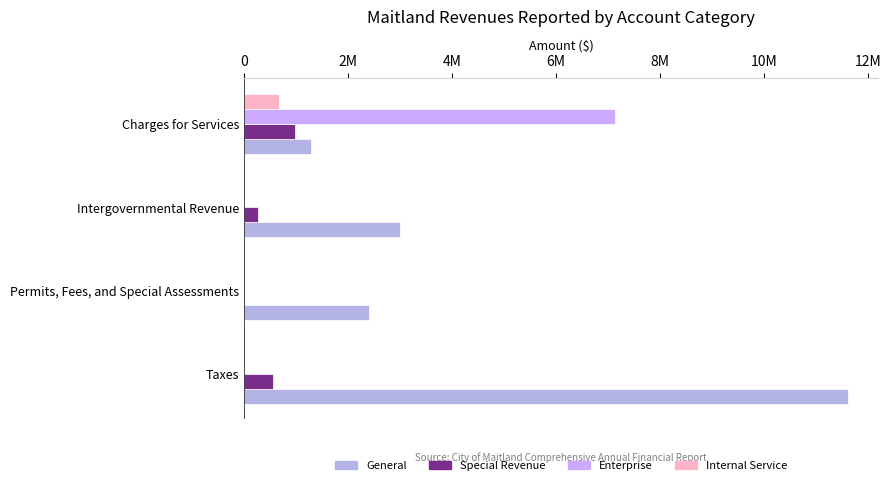

At how many categories does at least one series exceed 8814437?

1